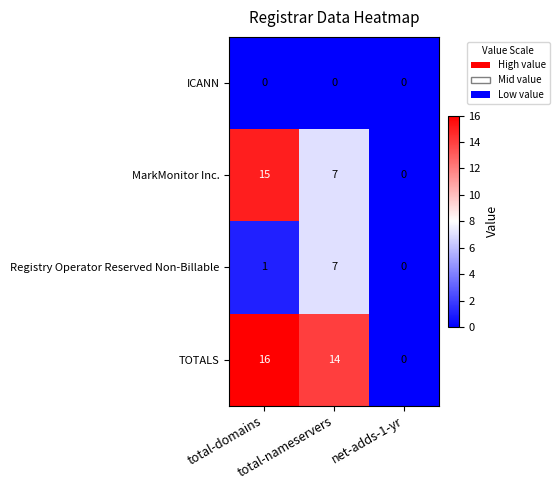

At which category is the sum across all series the highest?

total-domains